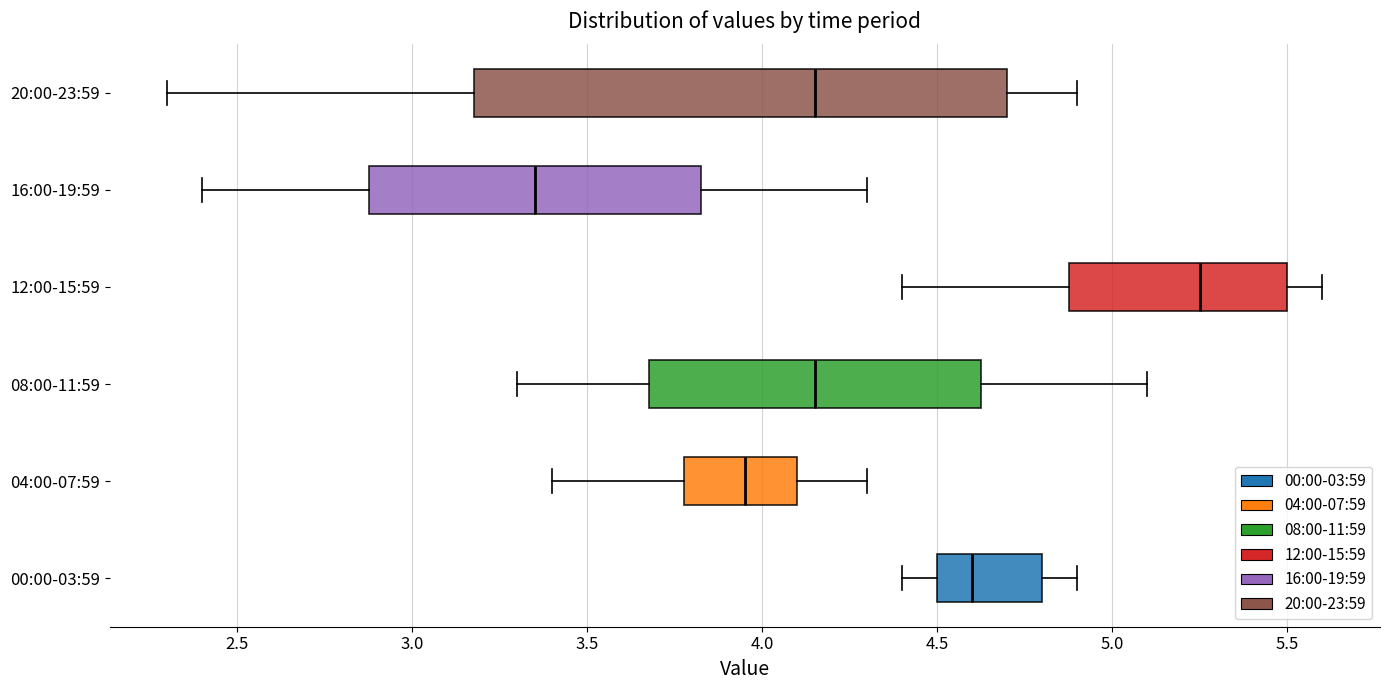

Reading bottom to top, transcribe this box plot: for each box, give where its median line is, the range the box spans, and where its two whiskers end, as read against the x-axis. The values are not printed on the chart, so give them approximately, as read against the axis.

00:00-03:59: median 4.60, box 4.50 to 4.80, whiskers 4.40 to 4.90
04:00-07:59: median 3.95, box 3.80 to 4.10, whiskers 3.40 to 4.30
08:00-11:59: median 4.15, box 3.70 to 4.65, whiskers 3.30 to 5.10
12:00-15:59: median 5.25, box 4.90 to 5.50, whiskers 4.40 to 5.60
16:00-19:59: median 3.35, box 2.90 to 3.85, whiskers 2.40 to 4.30
20:00-23:59: median 4.15, box 3.20 to 4.70, whiskers 2.30 to 4.90